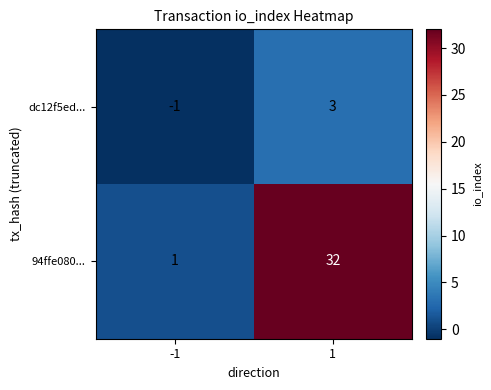

At how many categories does at least one series exceed 24?

1